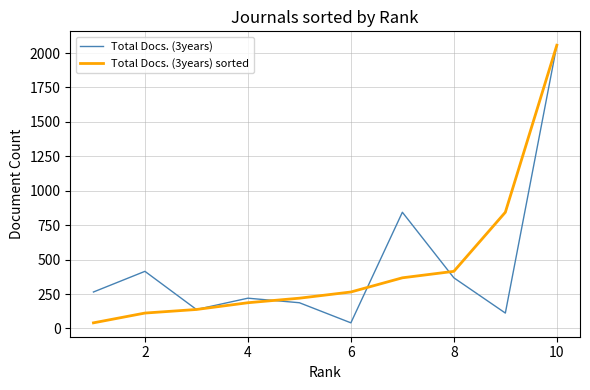

Count the number of data series in this chart.

2